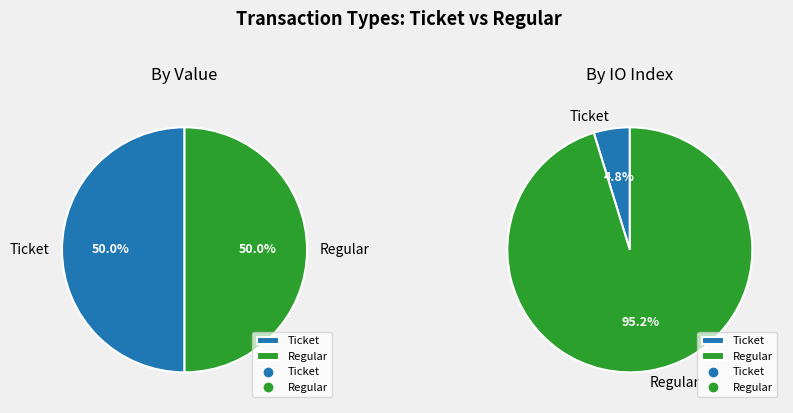

To the nearest percent, what is the combined percentage of value and io_index?

100%